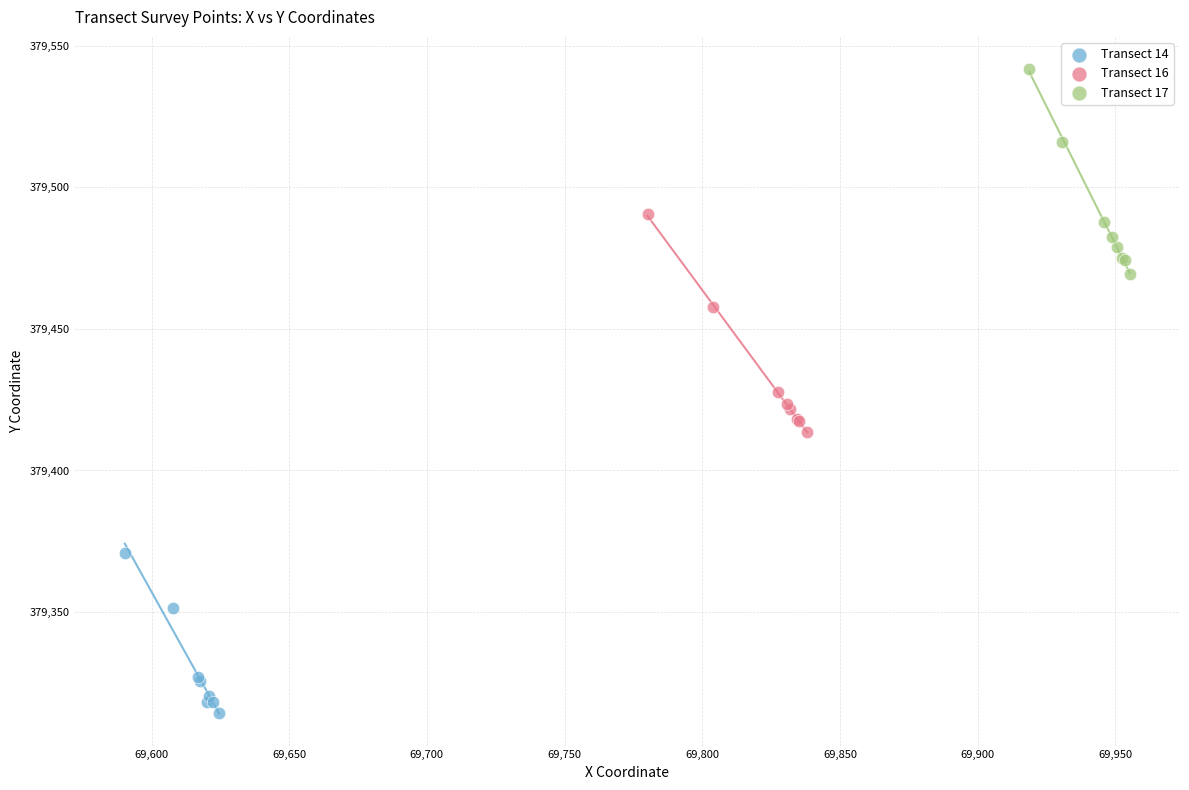

Which series reaches the minimum Y coordinate?

Transect 14